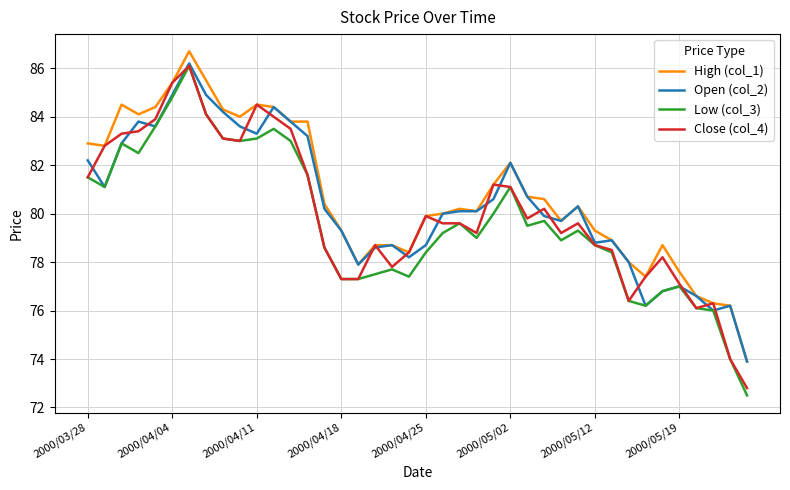

What is the maximum value shown in the chart?

86.7